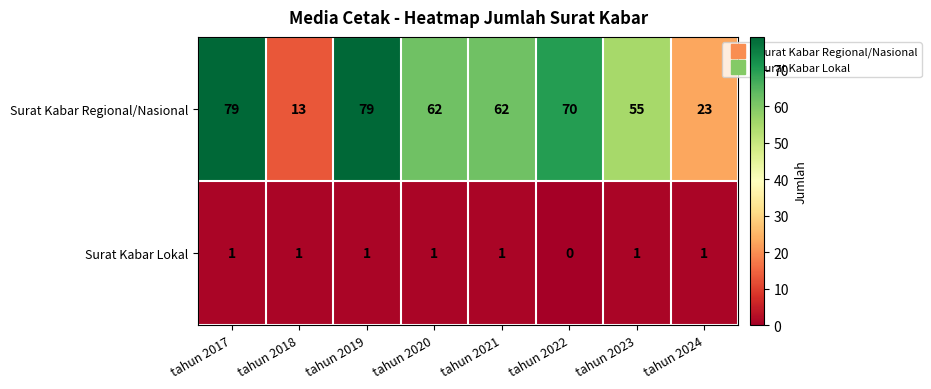

What is the total value across all series at tahun 2021?

63